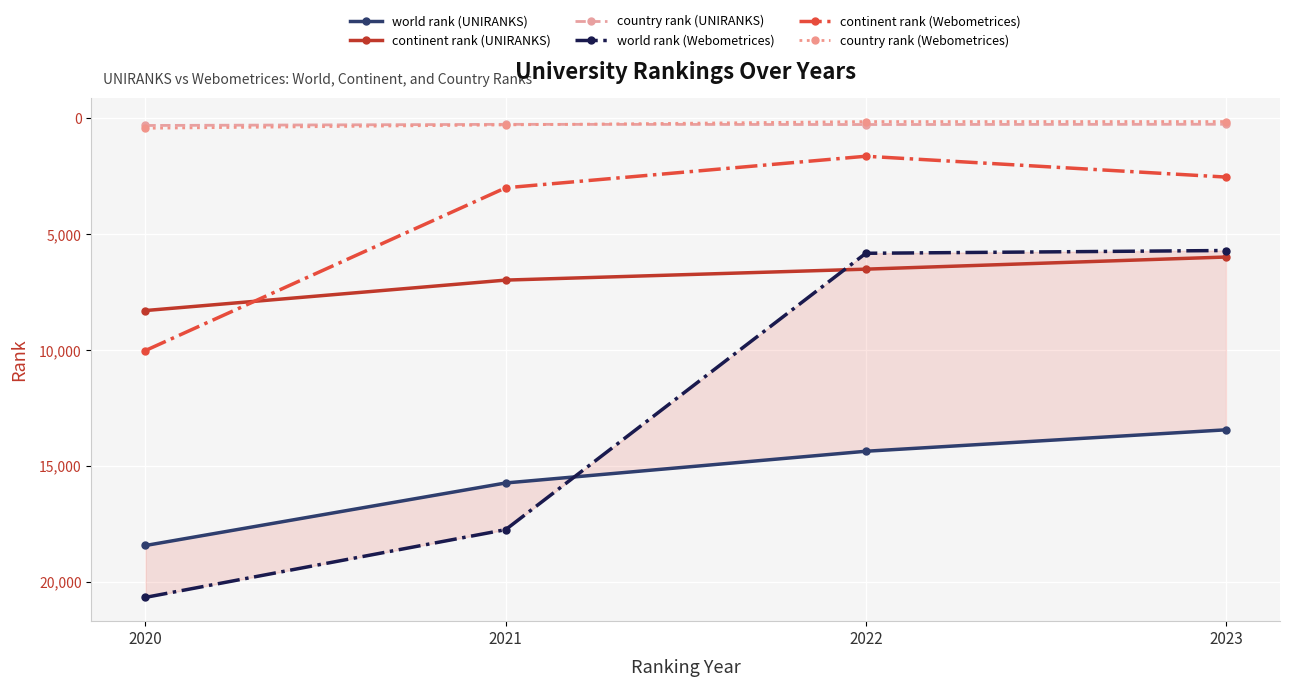

At which label does country rank (Webometrices) first exceed 282?

2020